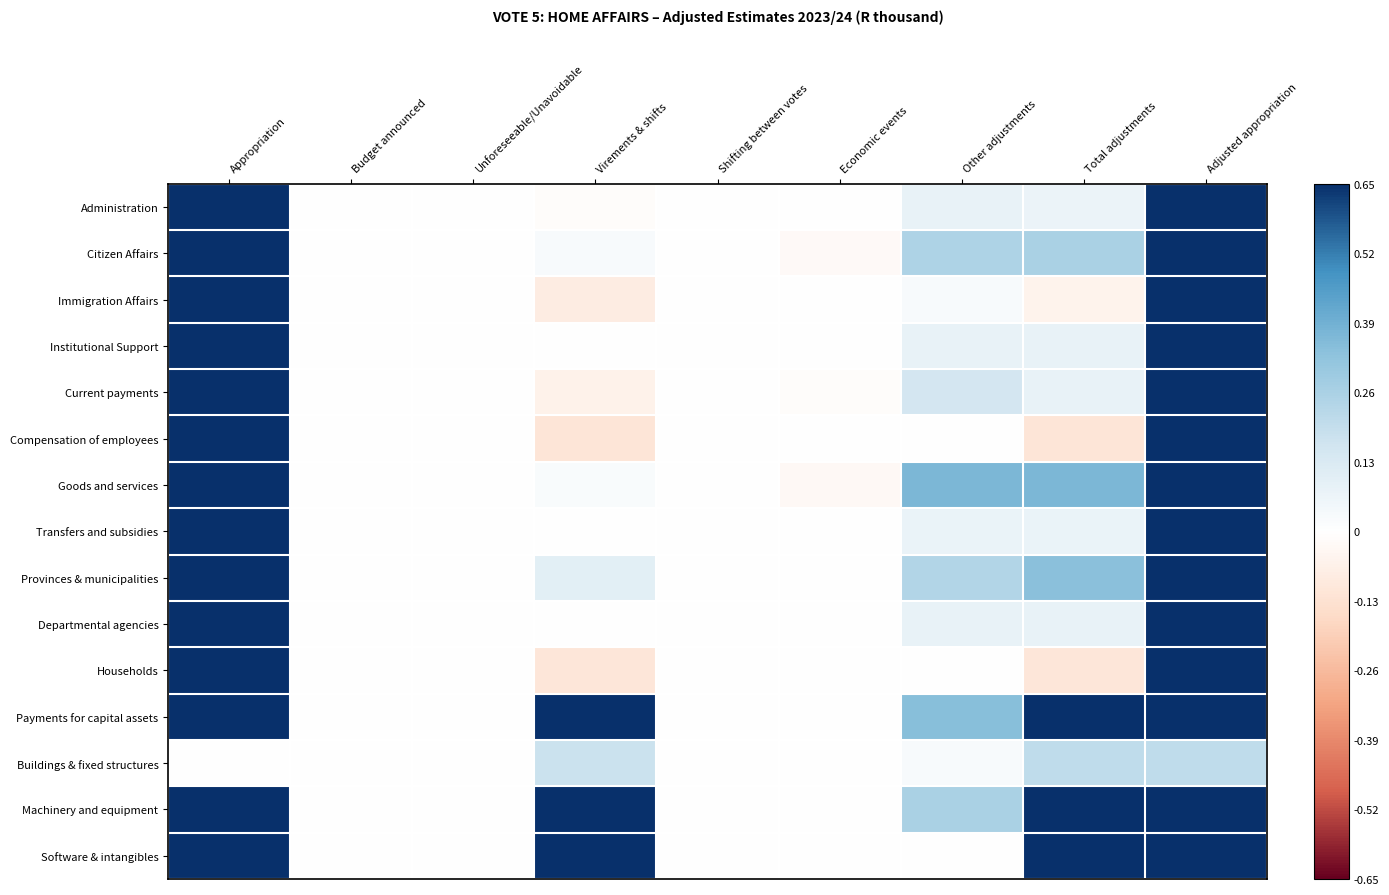

Which has a higher value, Total adjustments or Shifting between votes?

Total adjustments